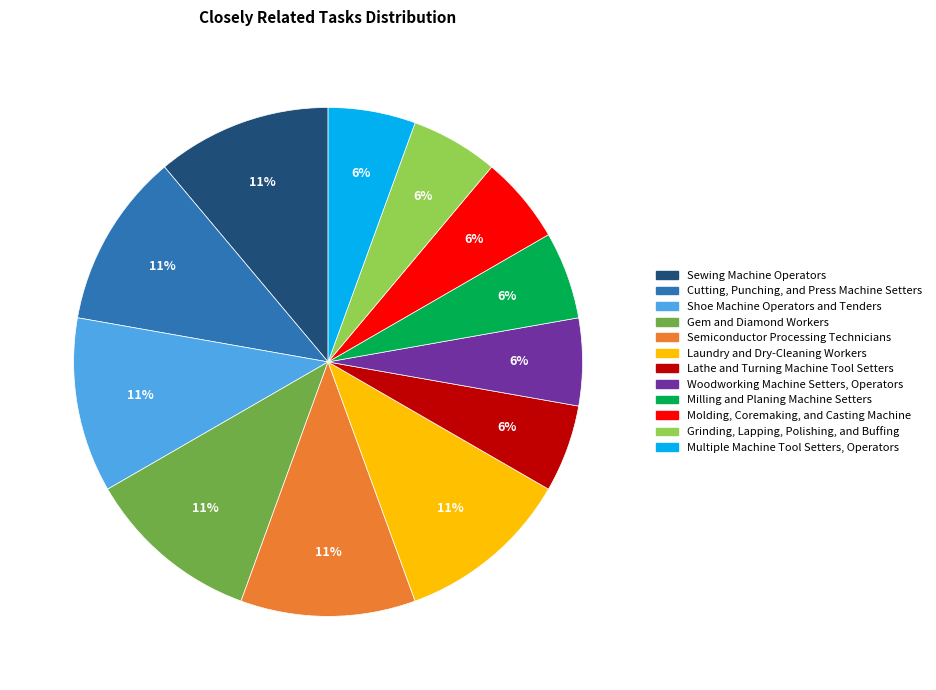

Is there a majority slice in this chart?

No